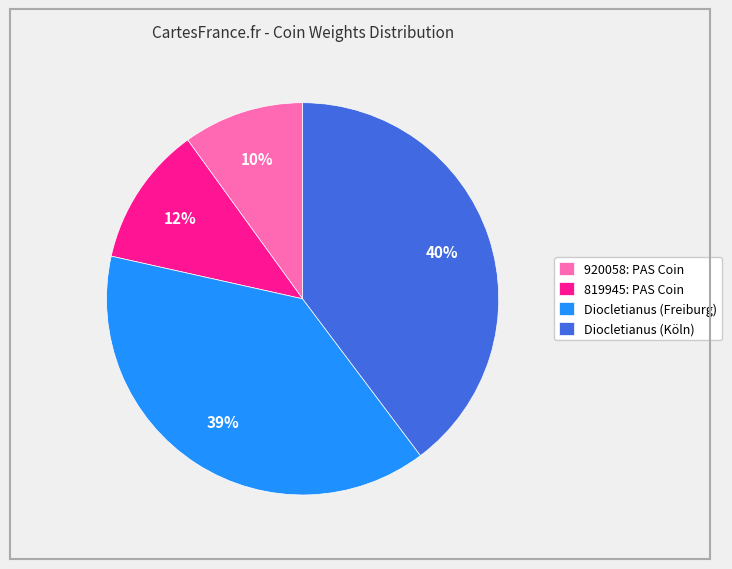

Count the number of slices in the pie.

4